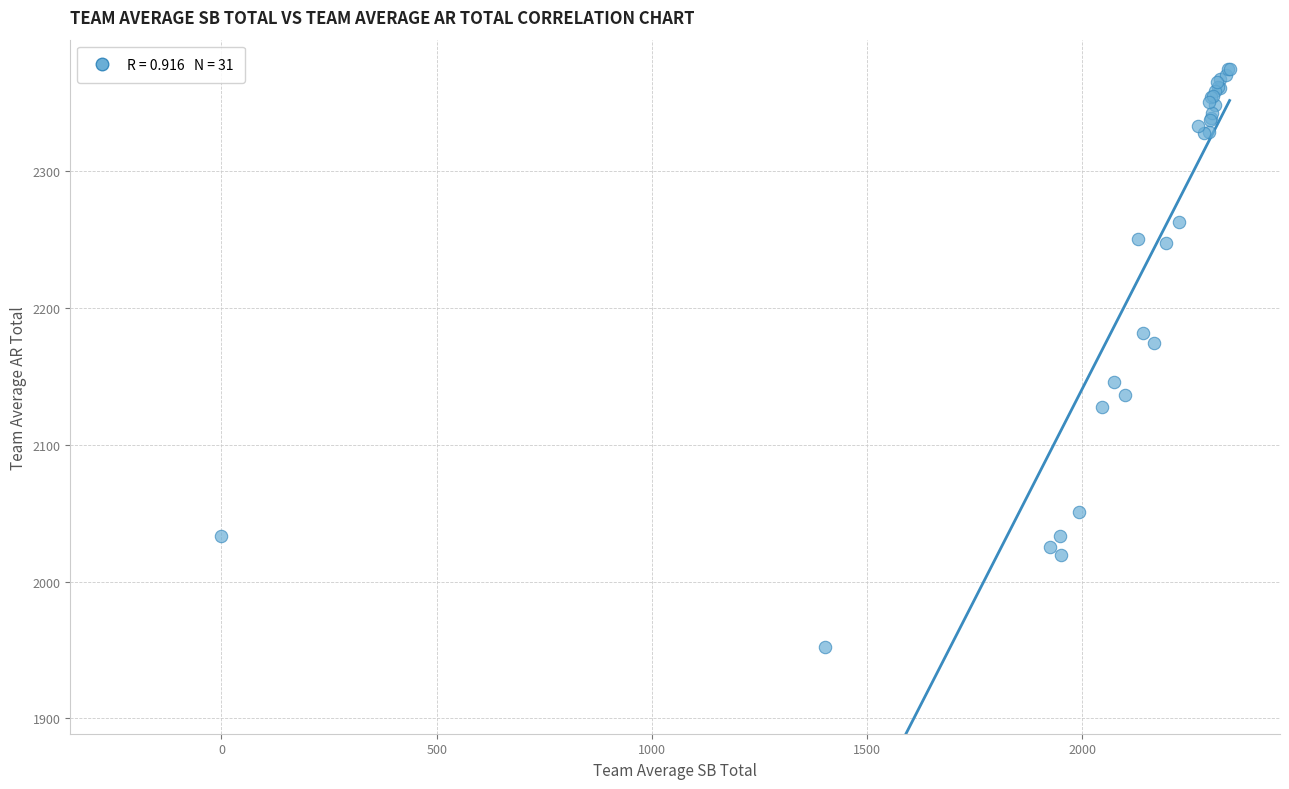

What Y value in the scatter plot is closest to 2163?

2174.4